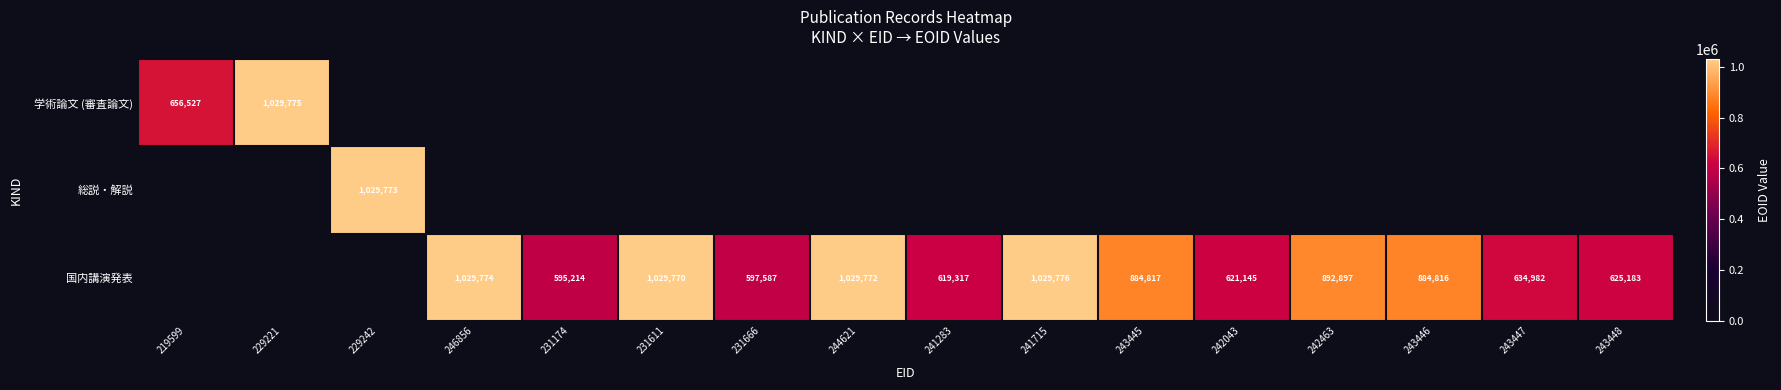

True or false: 総説・解説 has a value of 1514095 at 229242.

False